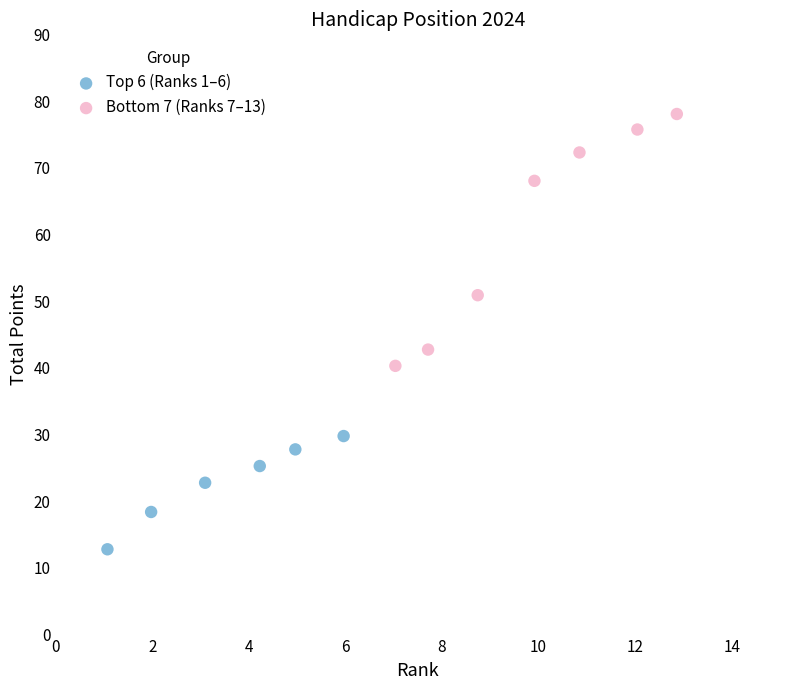

Which series reaches the minimum Y coordinate?

Top 6 (Ranks 1–6)